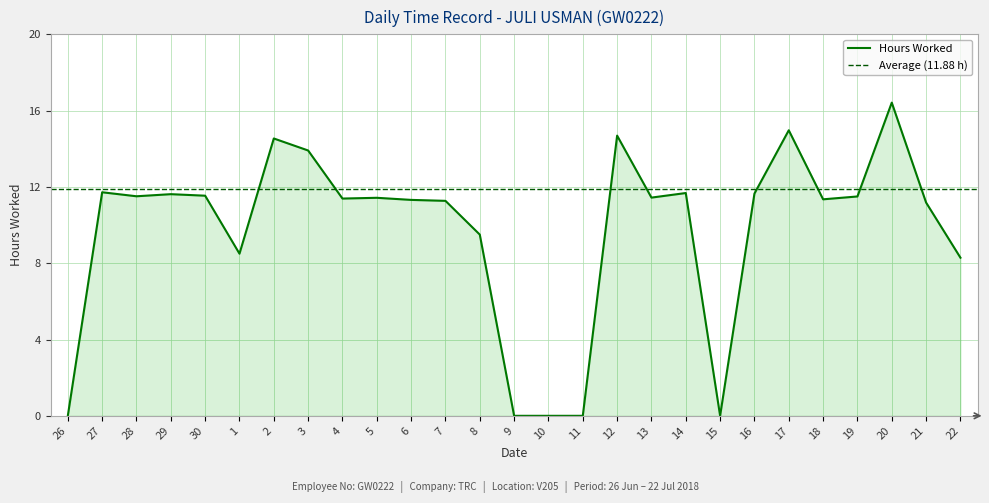

What position from the right is 13?

10